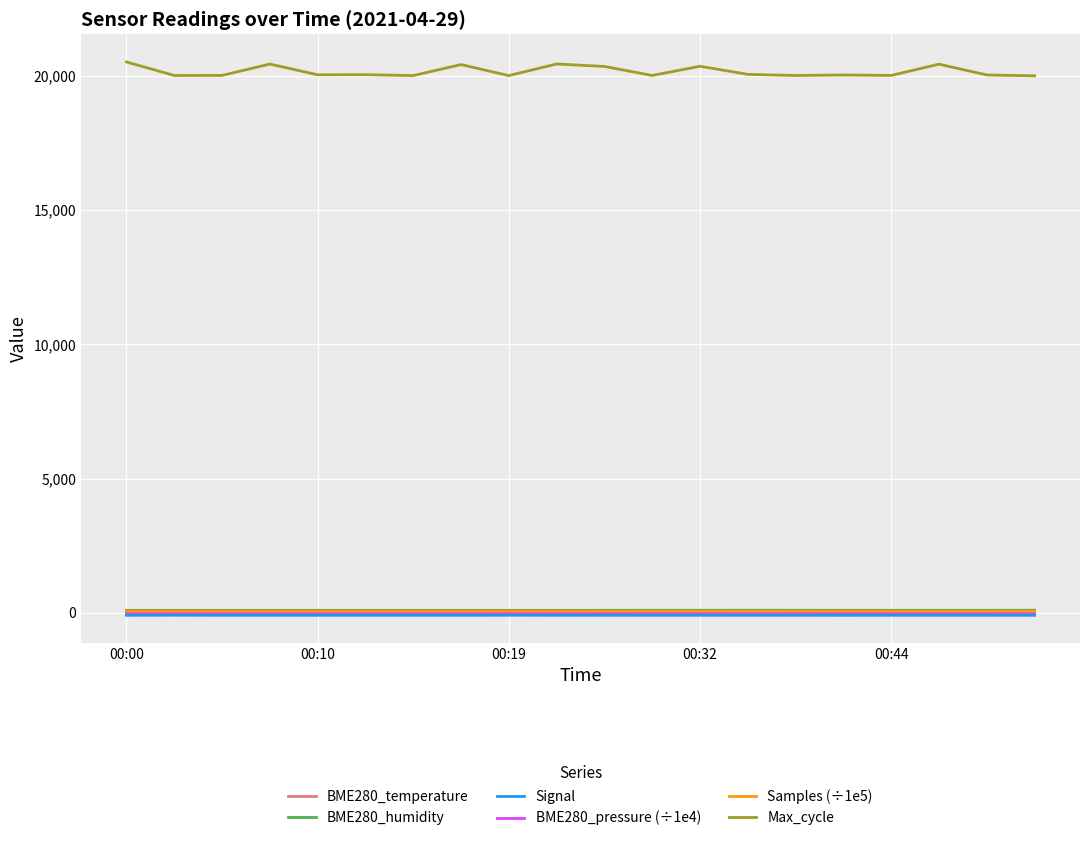

True or false: Samples (÷1e5) and Max_cycle cross at least once.

False